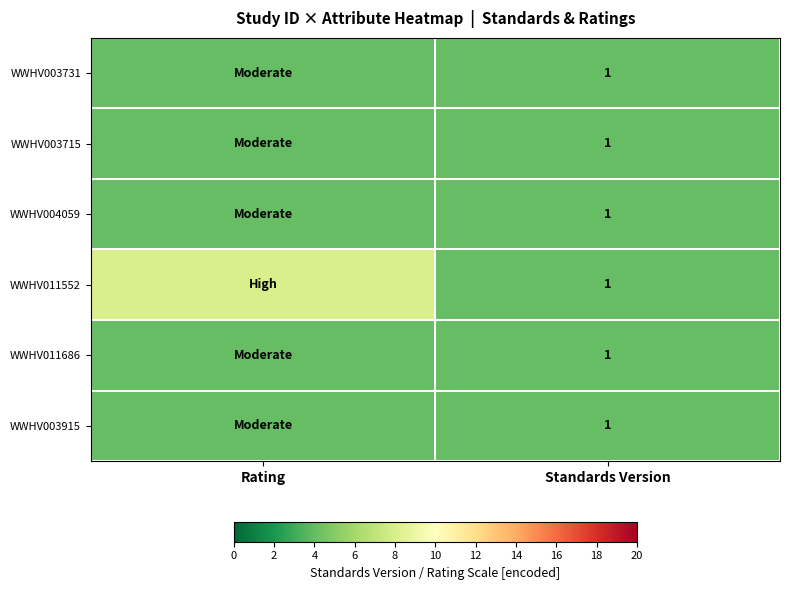

What is the maximum value shown in the chart?

8